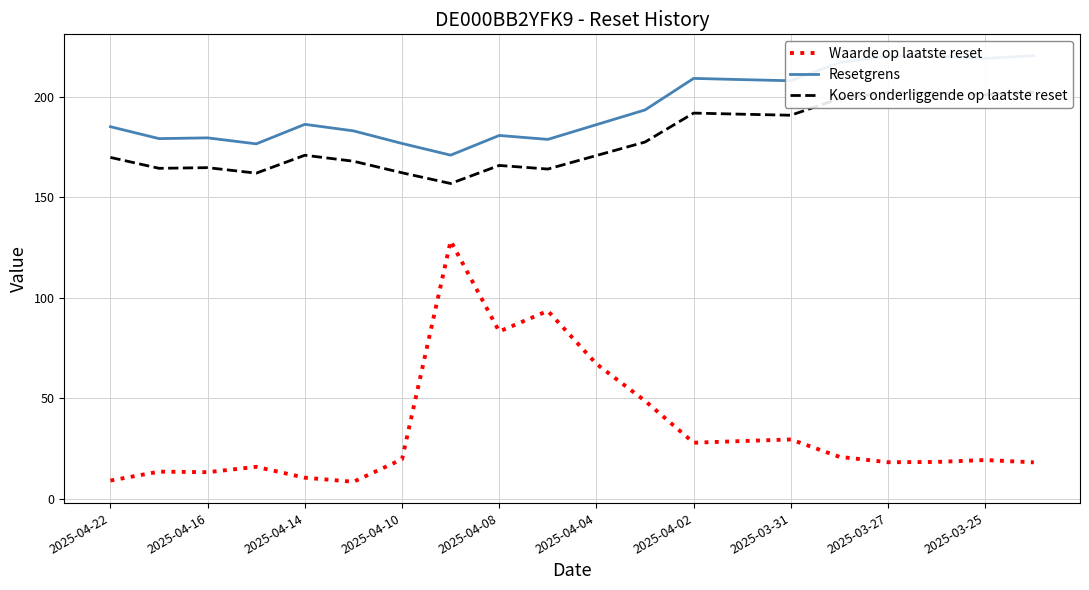

True or false: Koers onderliggende op laatste reset and Waarde op laatste reset intersect in this chart.

False